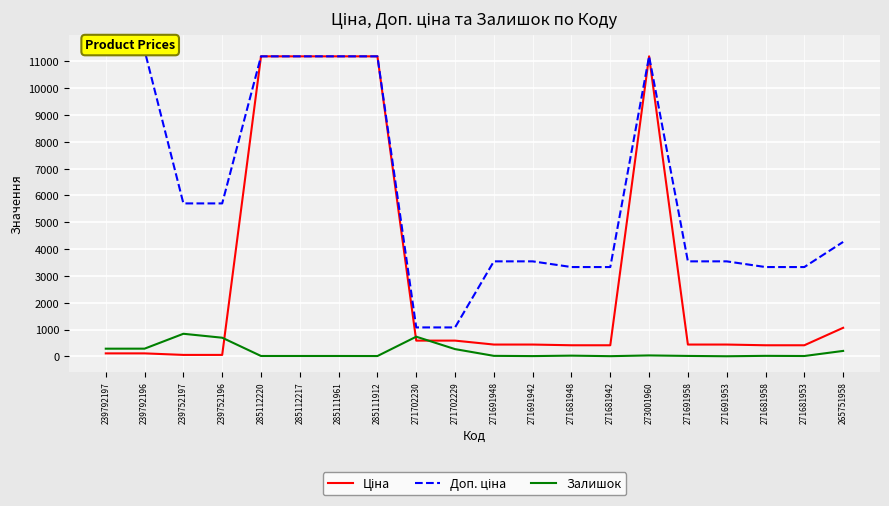

Which series has the widest spread of values?

Ціна